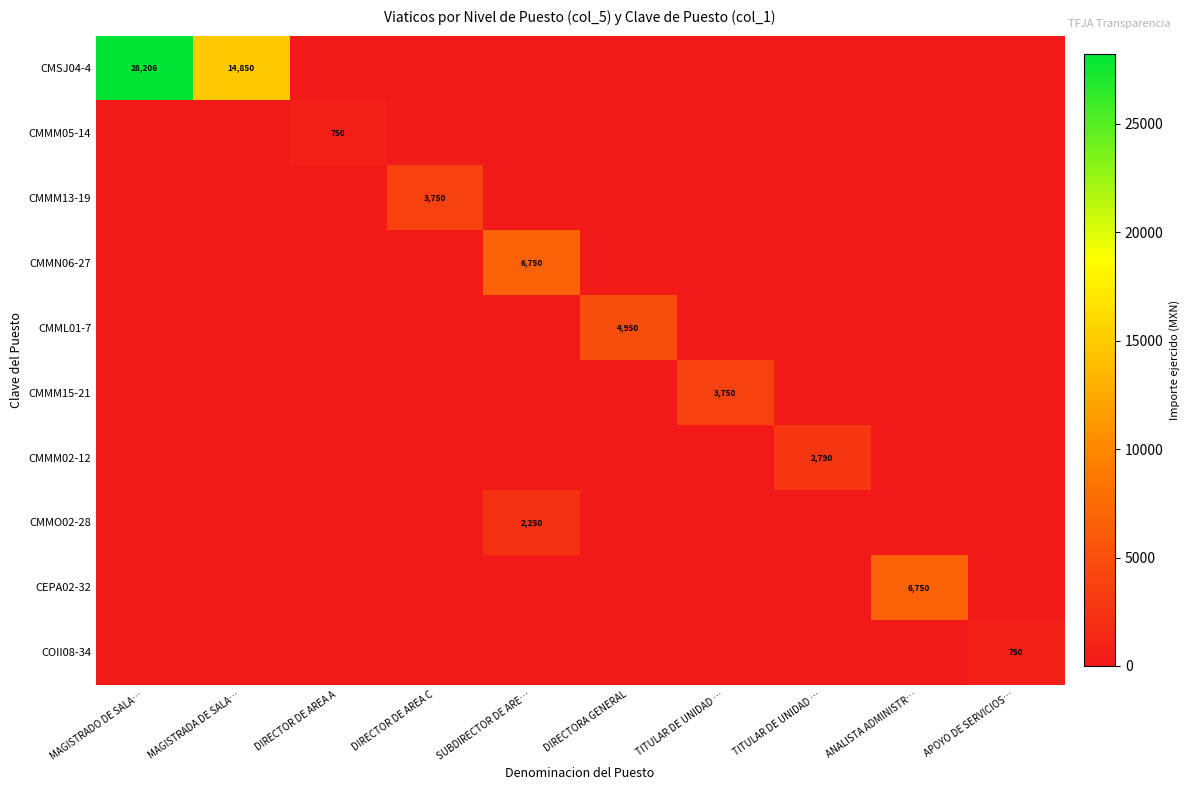

At which label does CMMM02-12 reach its peak?

TITULAR DE UNIDAD …